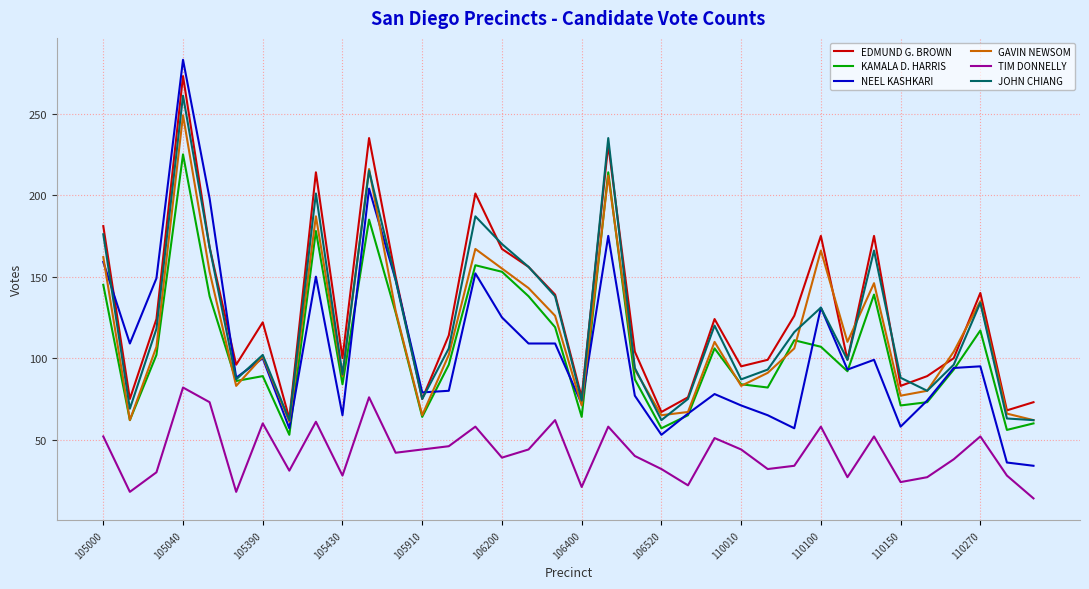

What is the minimum value shown in the chart?

14